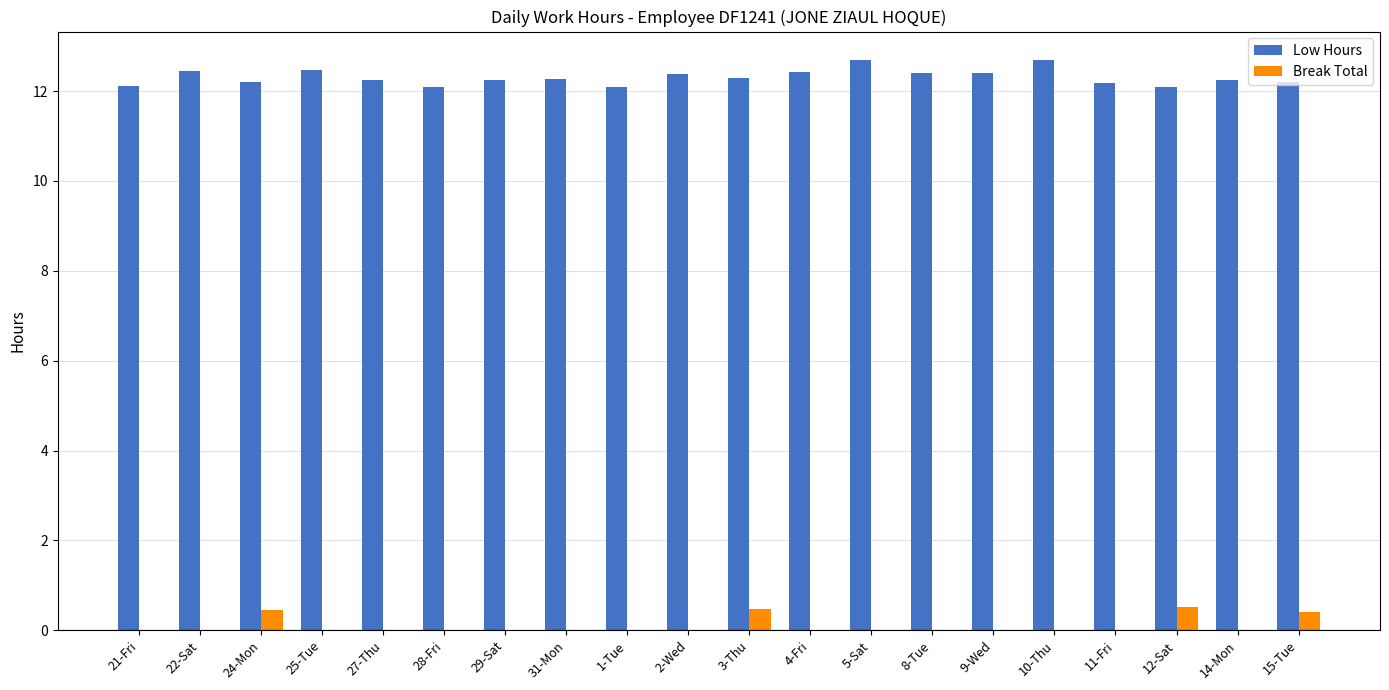

What is the total value across all series at 5-Sat?

12.7